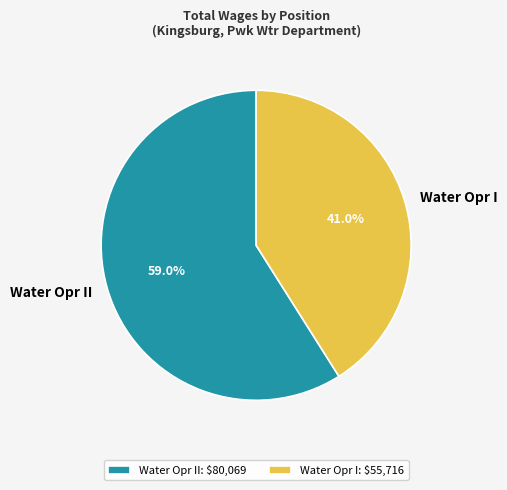

Is the sum of Water Opr II and Water Opr I greater than half?

Yes